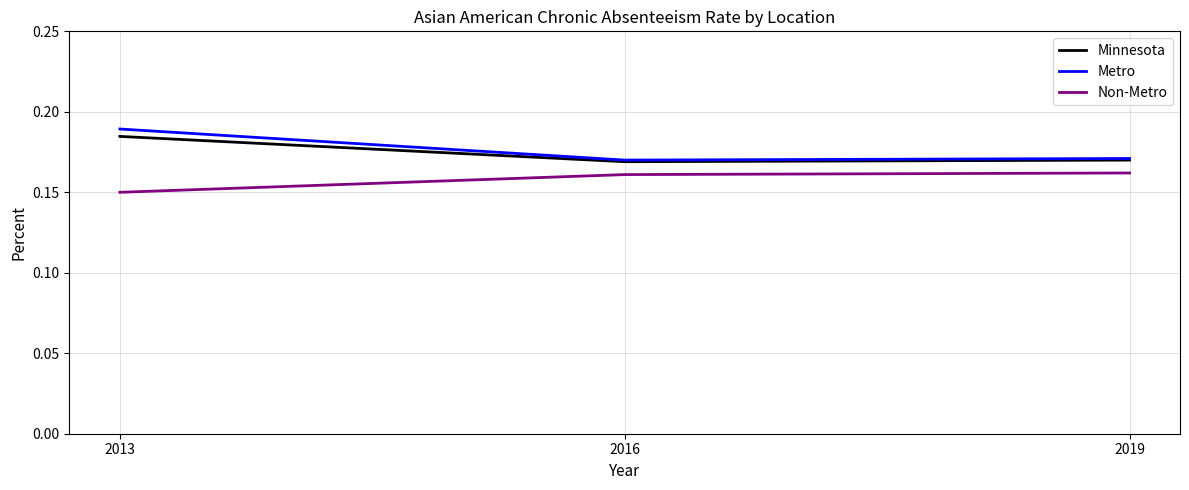

At which label is Non-Metro closest to 0?

2013